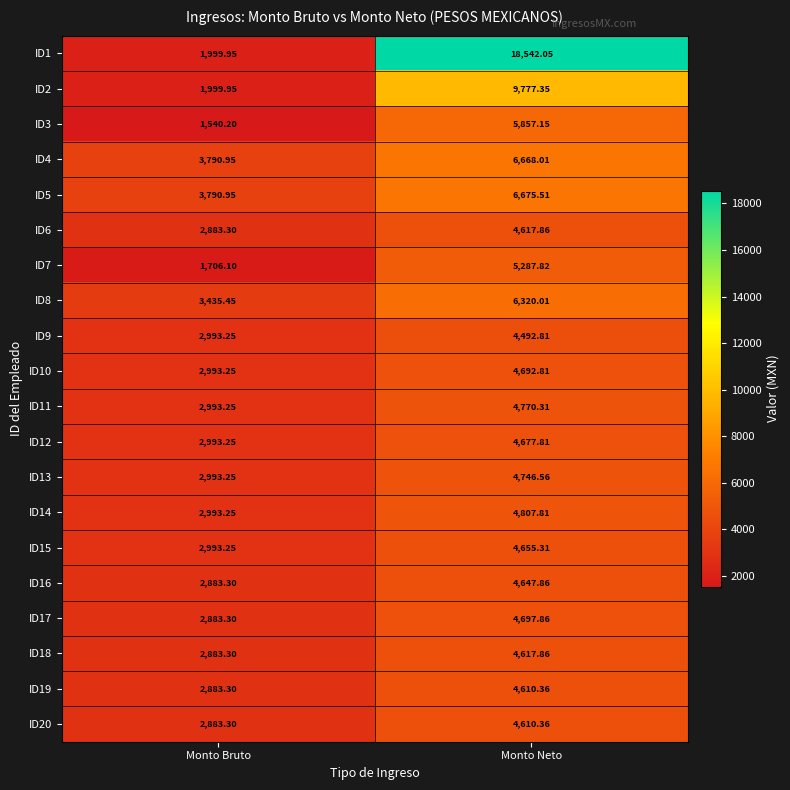

Which category has the highest value in the ID5 series?

Monto Neto